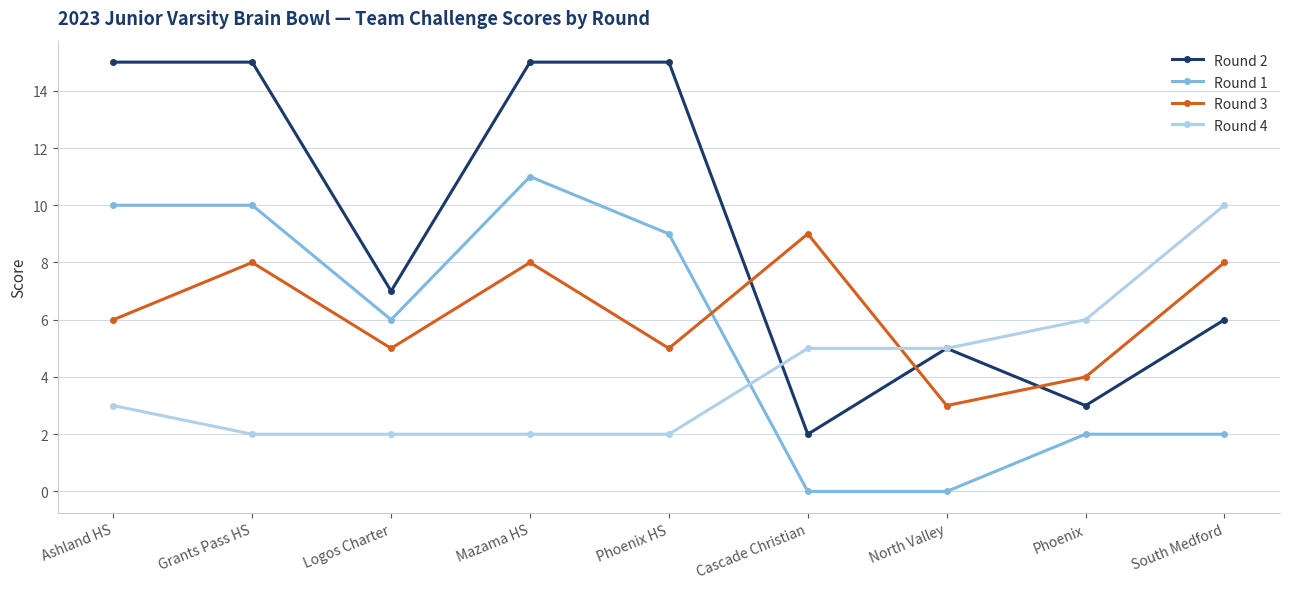

At which label is Round 3 closest to 6?

Ashland HS